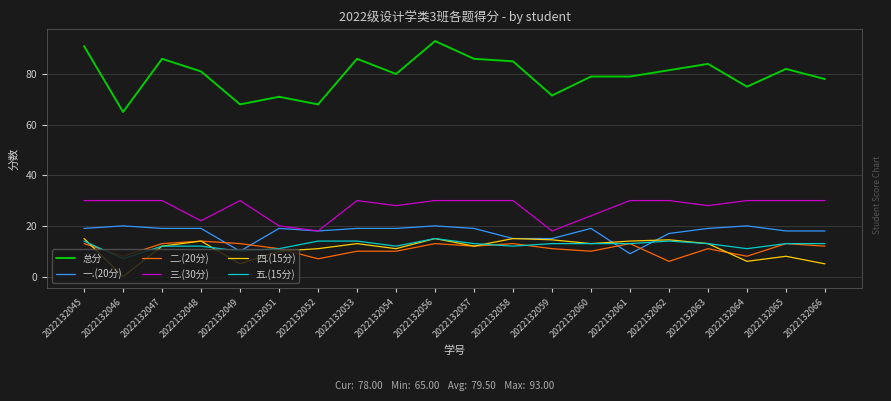

True or false: 二.(20分) has a value of 3.0 at 2022132046.

False